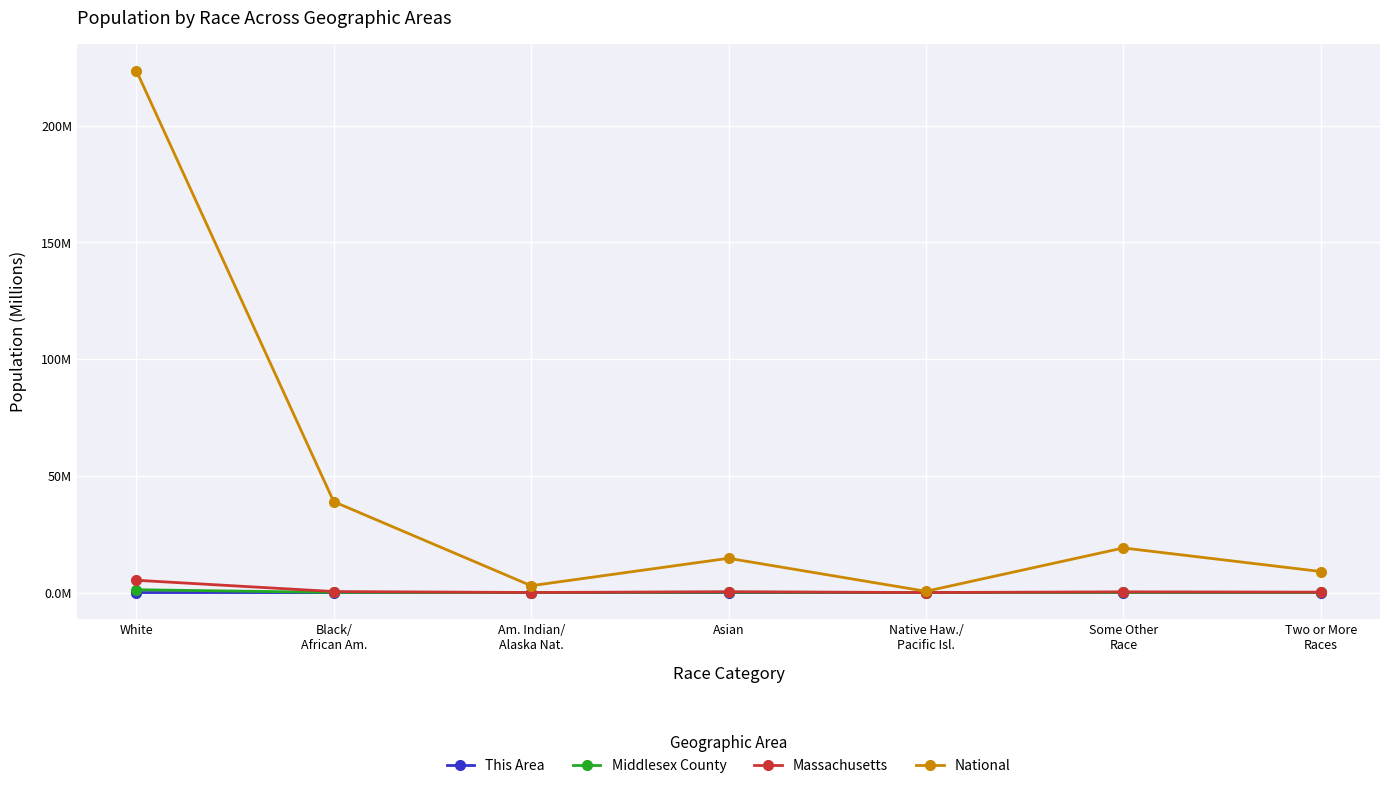

At which label does Middlesex County reach its minimum?

Native Haw./
Pacific Isl.